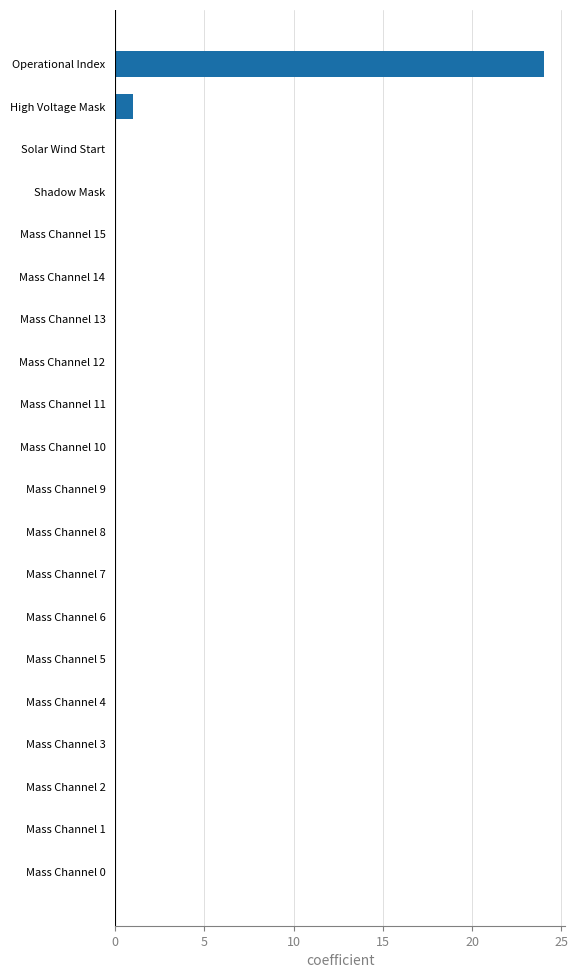

The value at High Voltage Mask is 1. True or false?

True